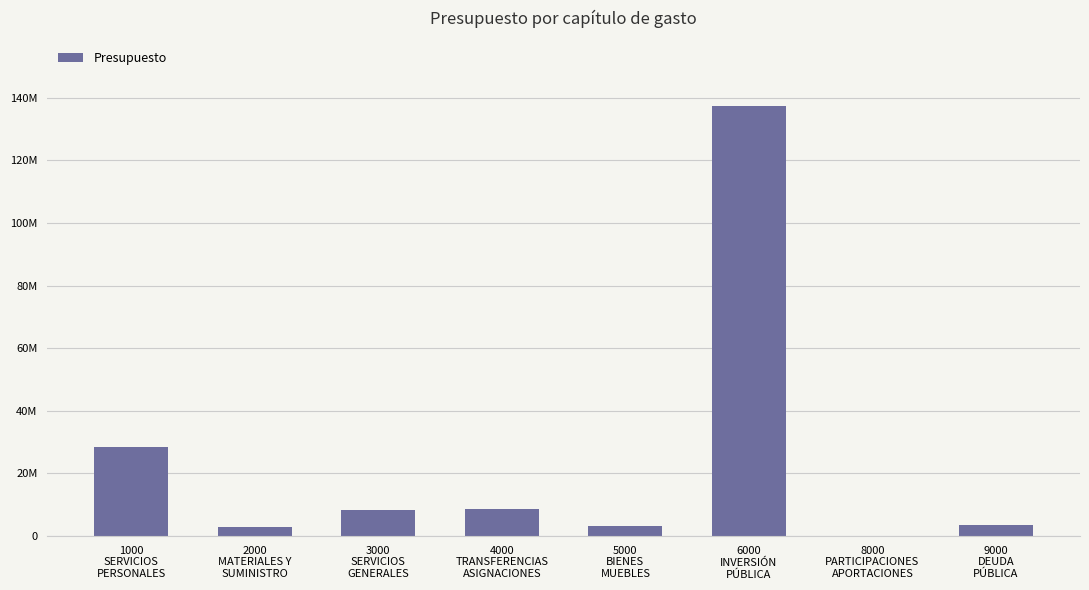

The chart shows a value of 5018293.5 at 5000
BIENES
MUEBLES. True or false?

False